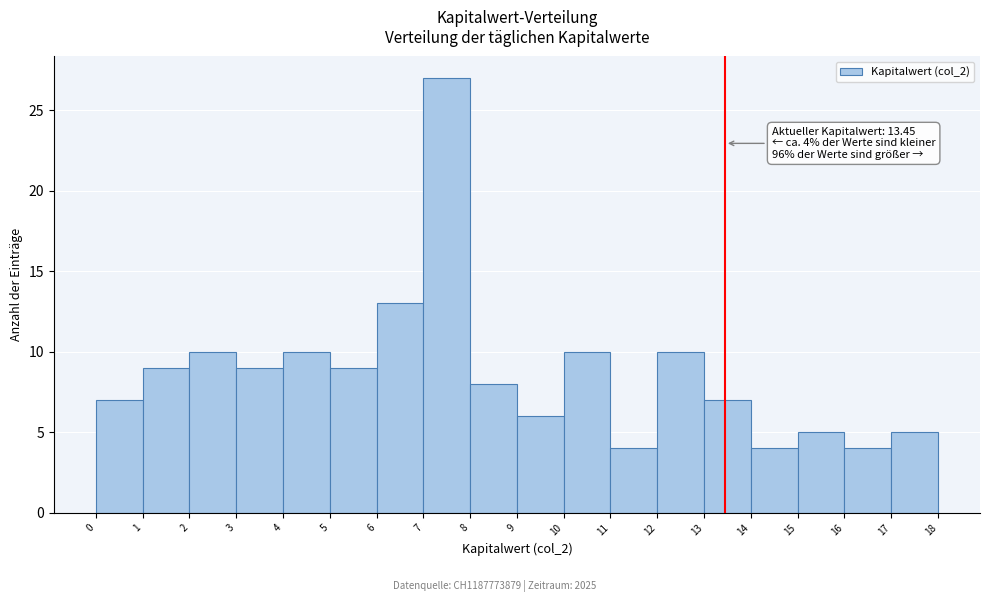

Which range on the x-axis has the tallest bar?

7 to 8